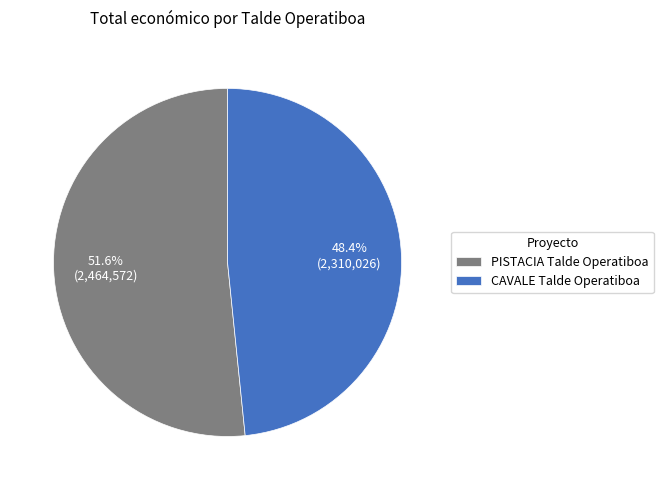

Do CAVALE Talde Operatiboa and PISTACIA Talde Operatiboa together represent more than half of the pie?

Yes